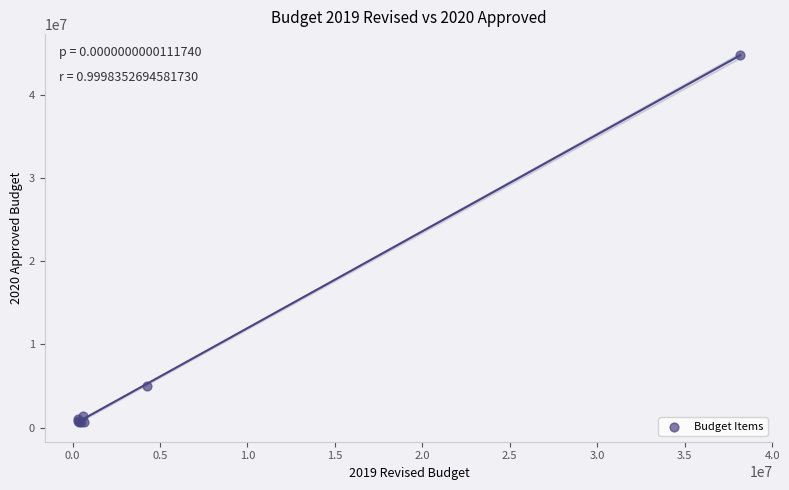

What Y value in the scatter plot is closest to 22756035?

5042543